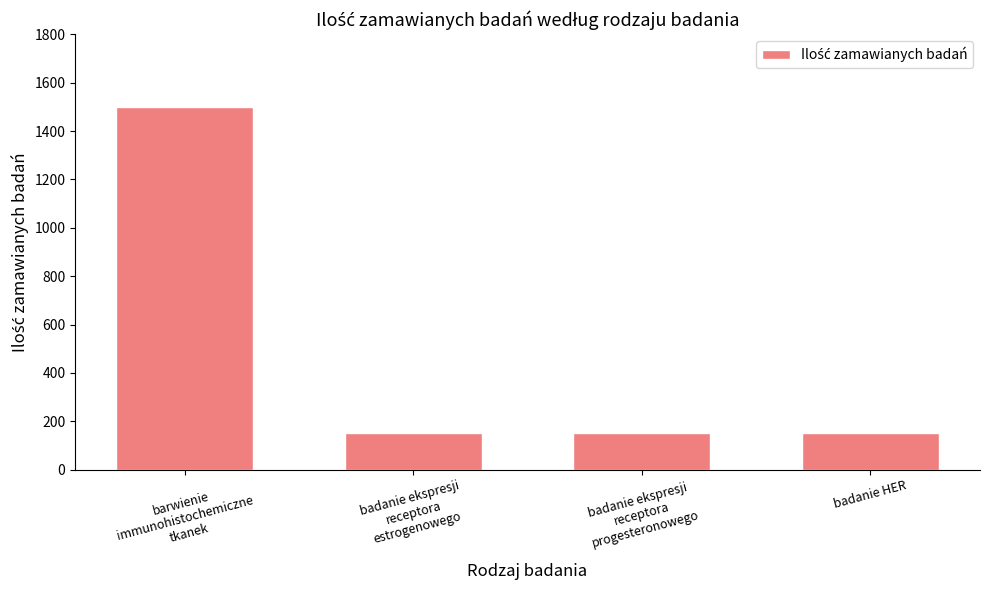

What is the minimum value shown in the chart?

150